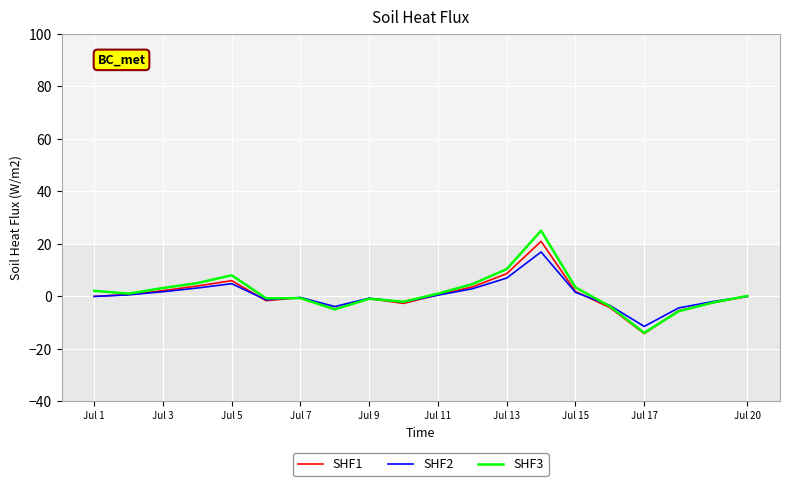

What is the smallest value displayed?

-14.1